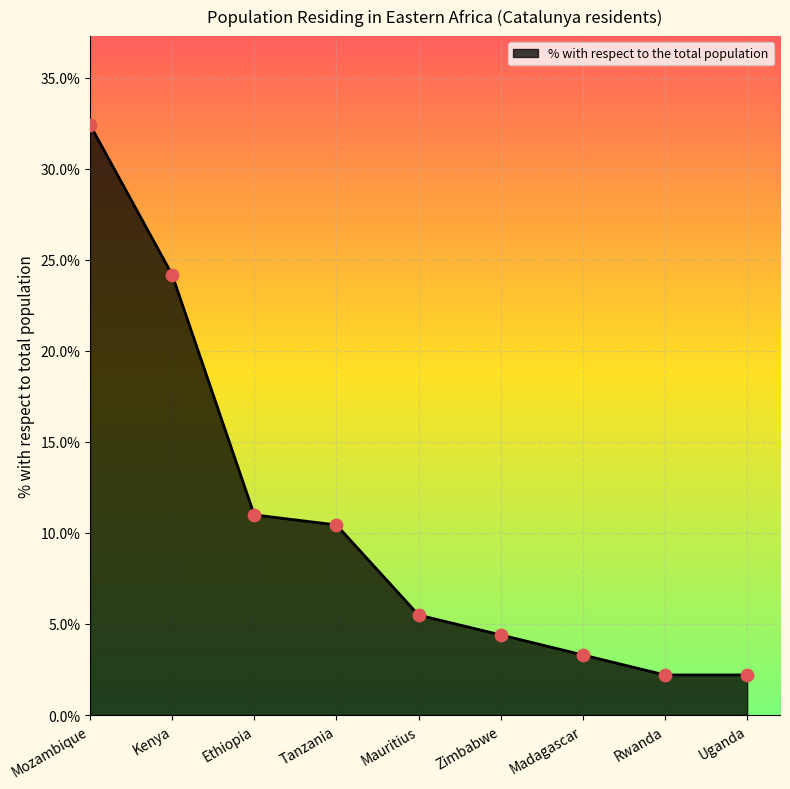

Approximately how many times larger is the value at Uganda compared to Tanzania?

0.2